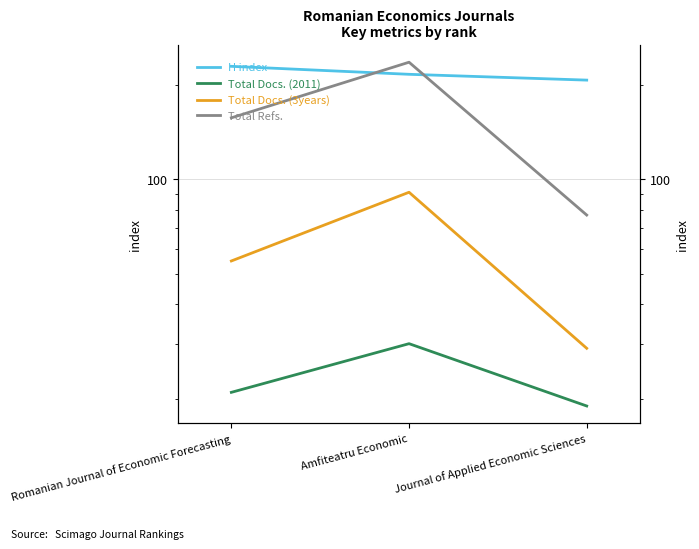

Which category has the highest value in the H index series?

Romanian Journal of Economic Forecasting